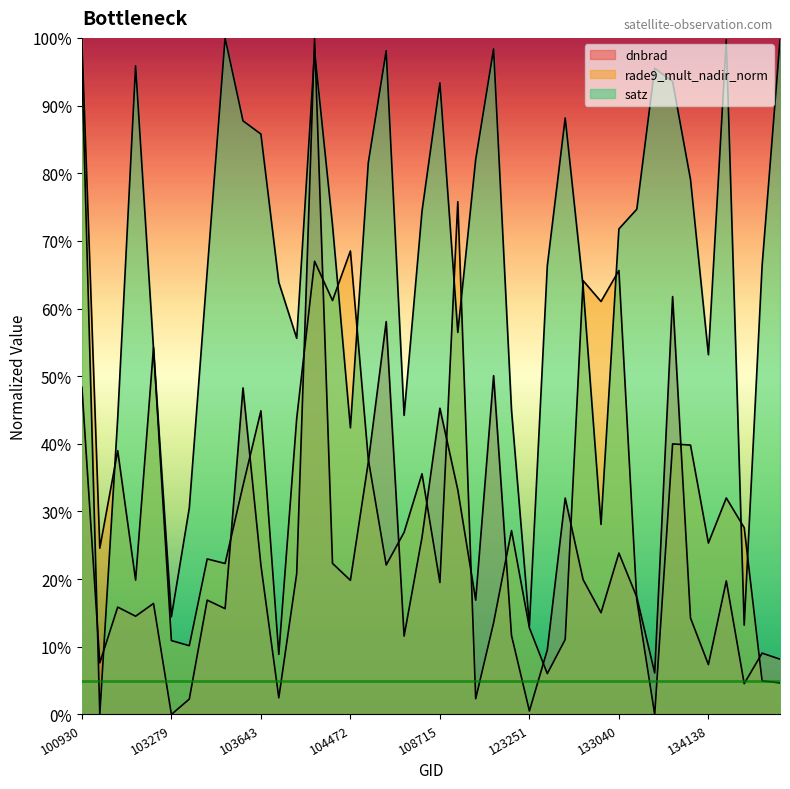

The dnbrad series shows 7.3 at 108542. True or false?

False